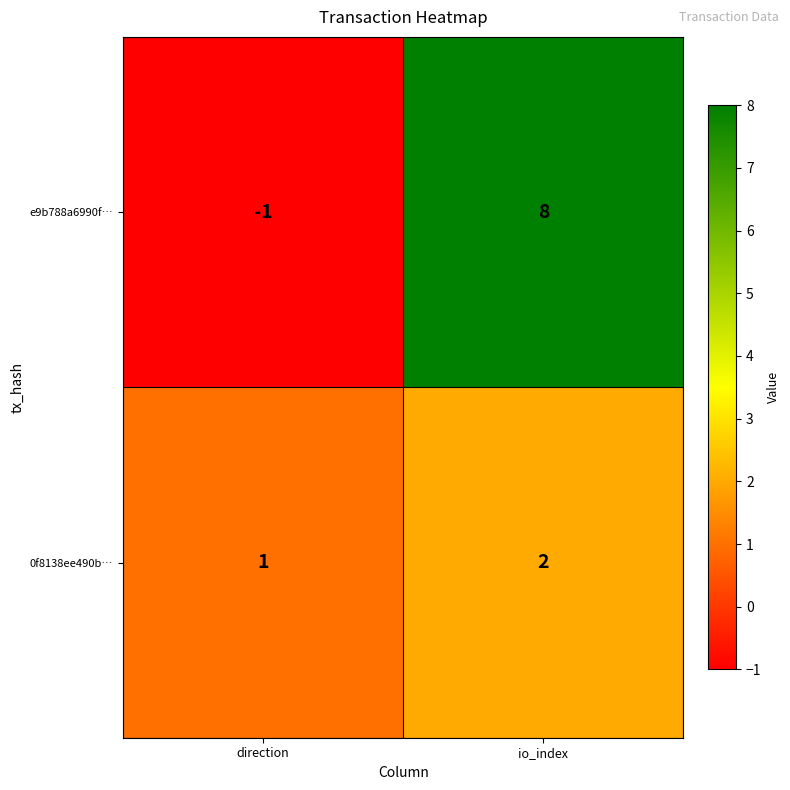

How many data points in e9b788a6990f… are less than 8?

1